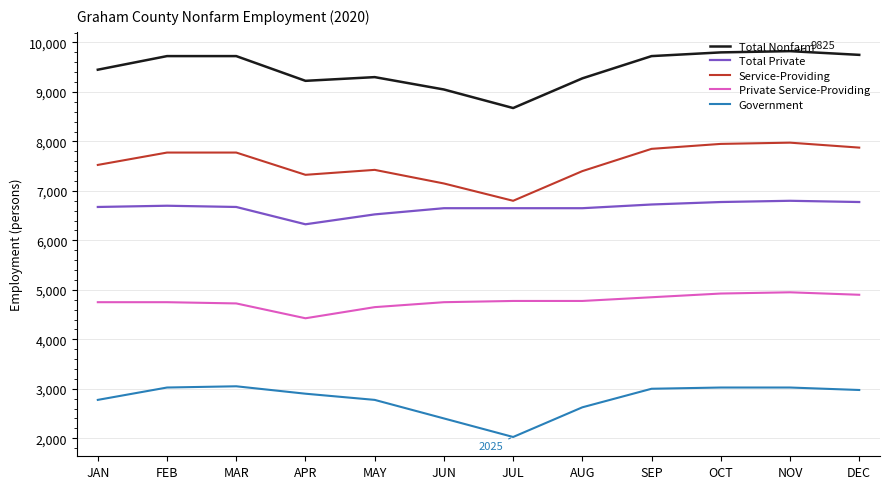

What are all the series names shown in the legend?

Total Nonfarm, Total Private, Service-Providing, Private Service-Providing, Government